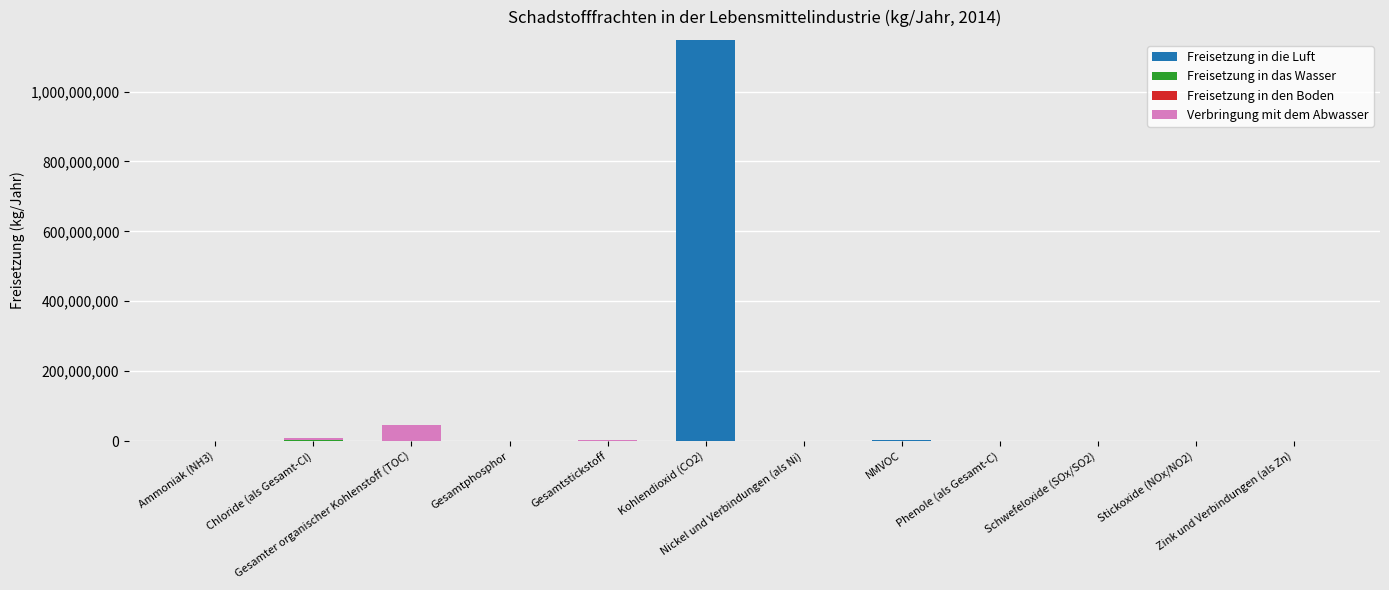

What is the total value across all series at Schwefeloxide (SOx/SO2)?

796000